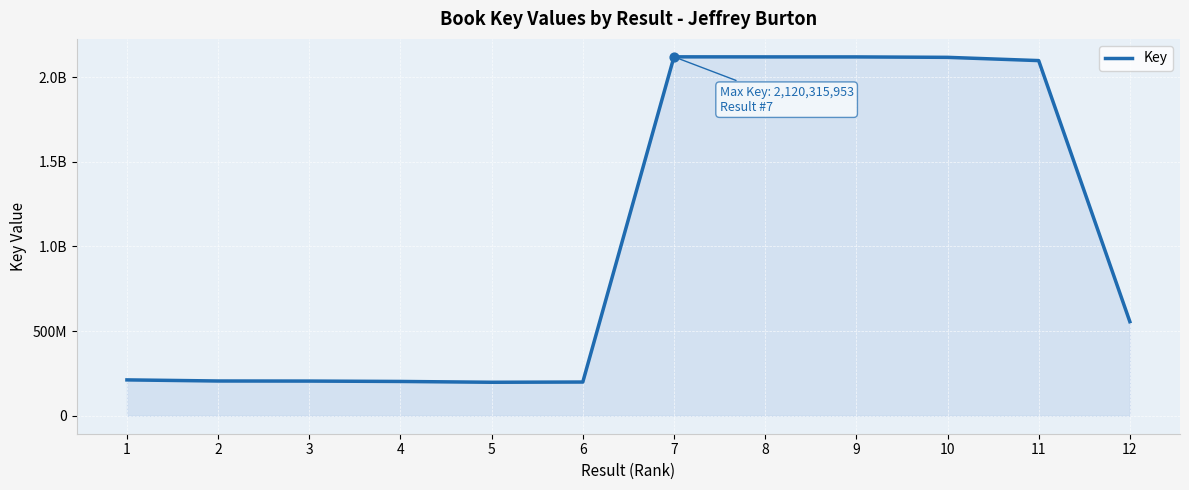

Which has a higher value, 12 or 10?

10